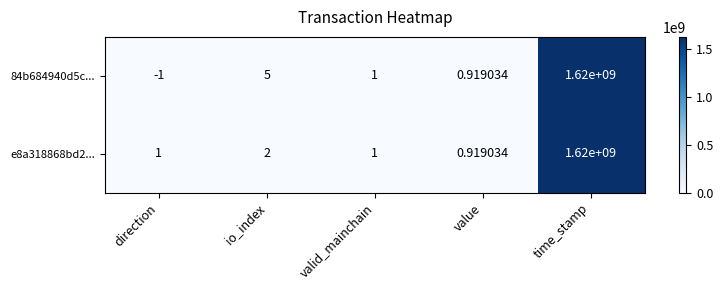

At which label is e8a318868bd2... closest to 810000000?

io_index